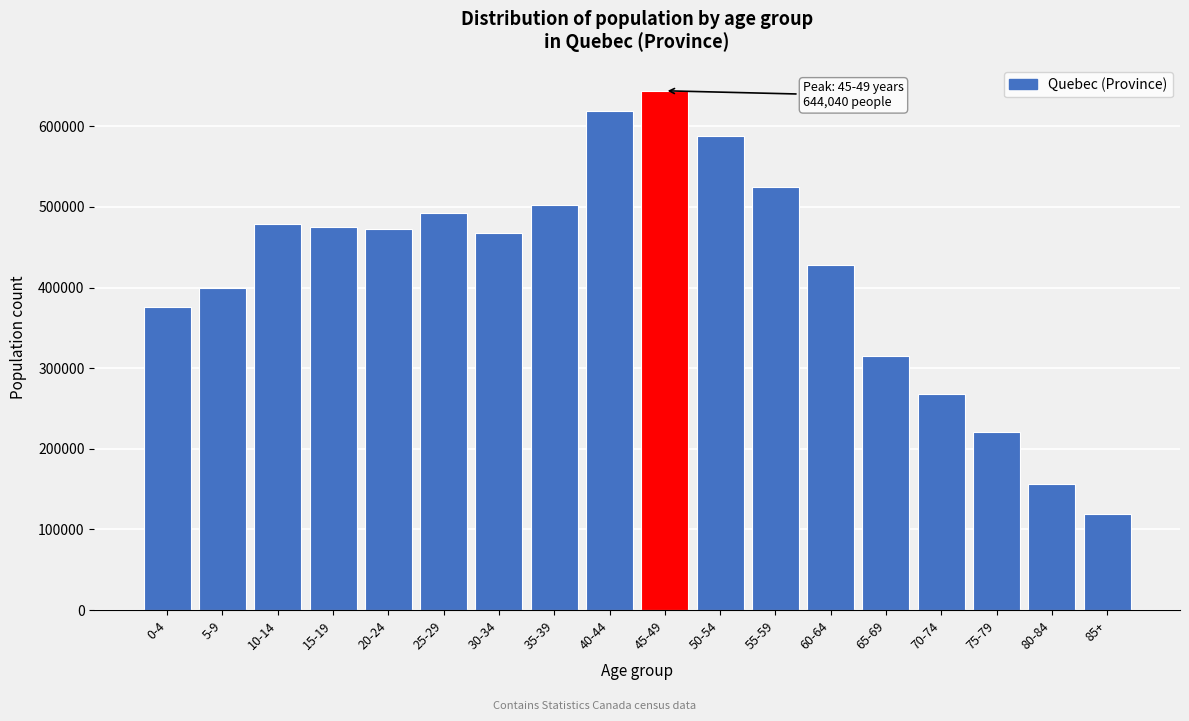

Reading left to right, what are all the values shown in this chart?

375270	398980	478255	475005	472170	492870	467325	502300	619120	644040	588085	524350	428070	315560	268145	220530	156775	119285